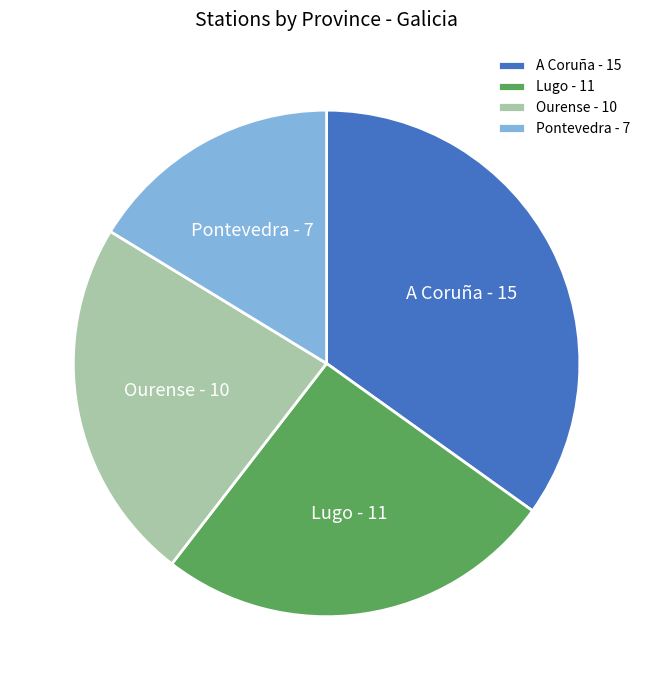

Is there a majority slice in this chart?

No